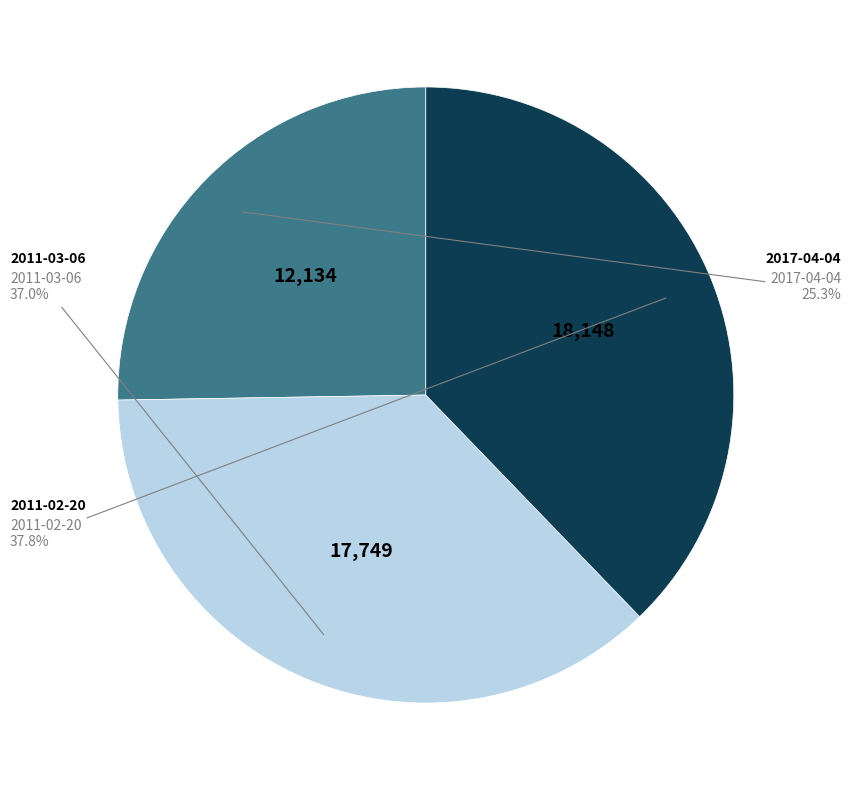

Is 2011-02-20 the majority of the pie?

No